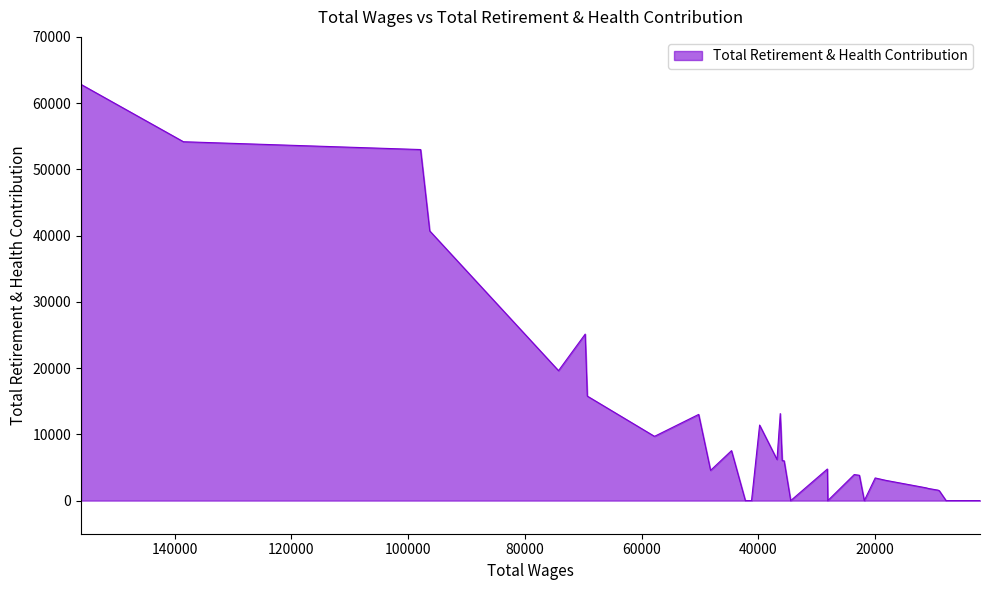

Where is the first local maximum?

69684.0